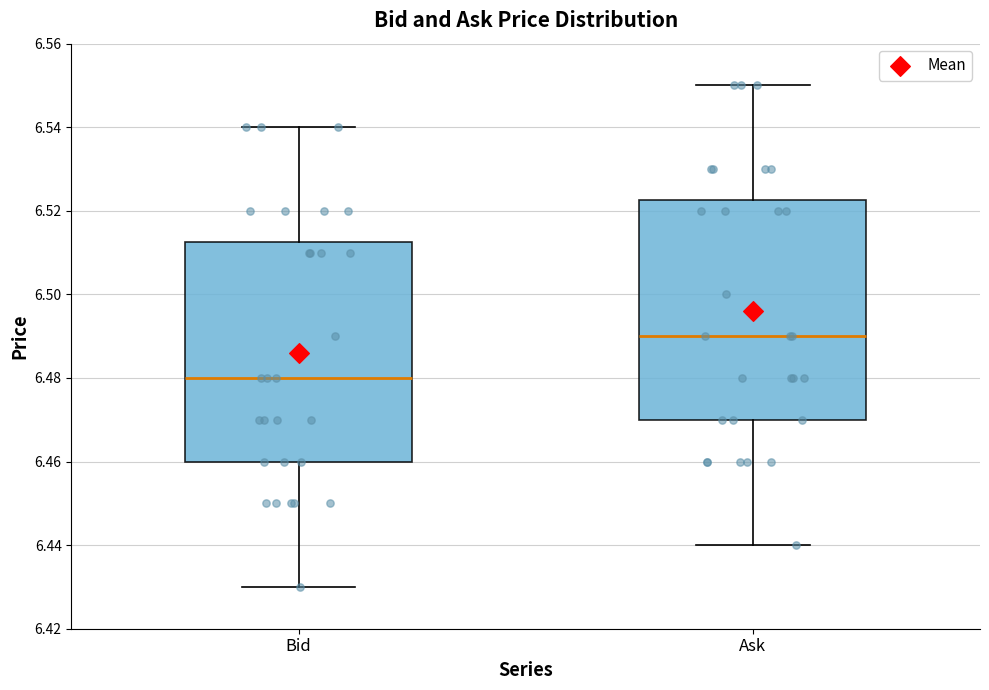

Where does the median line of the box for Ask sit on the y-axis? The values are not printed on the chart, so give them approximately, as read against the axis.

6.490